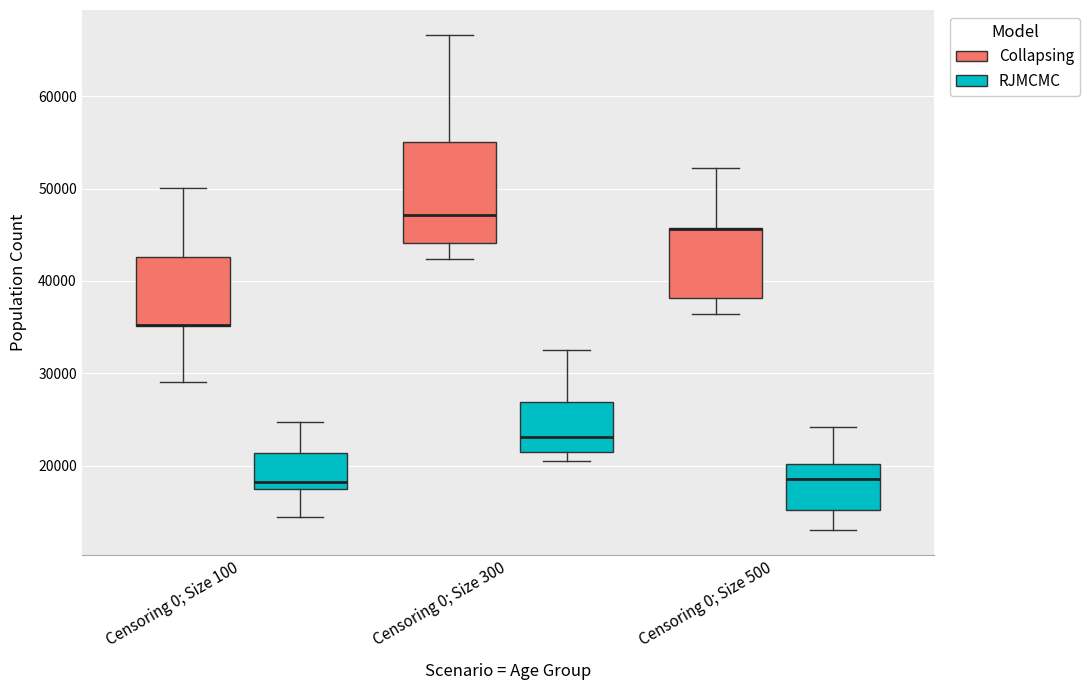

Where is the lower edge of the box for Censoring 0; Size 500 (Collapsing) on the y-axis? The values are not printed on the chart, so give them approximately, as read against the axis.

38000